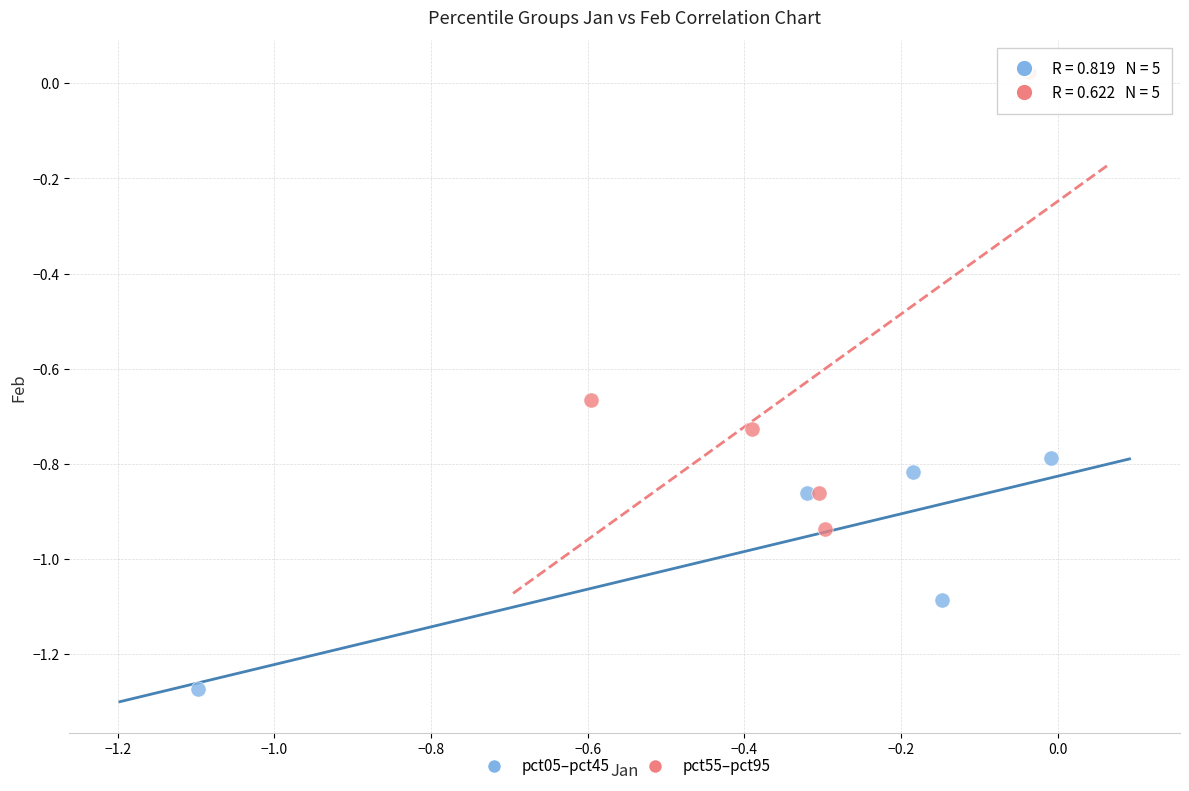

Which series reaches the minimum Y coordinate?

pct05–pct45